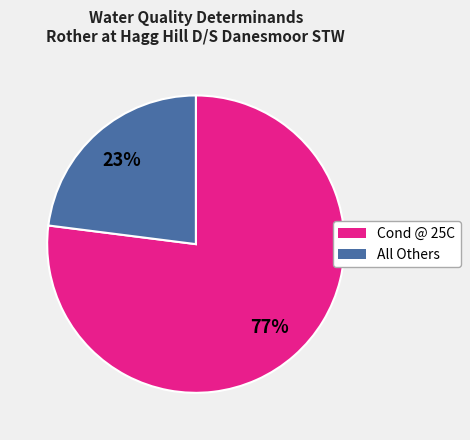

To the nearest percent, what is the difference between the Cond @ 25C and All Others slice percentages?

54%